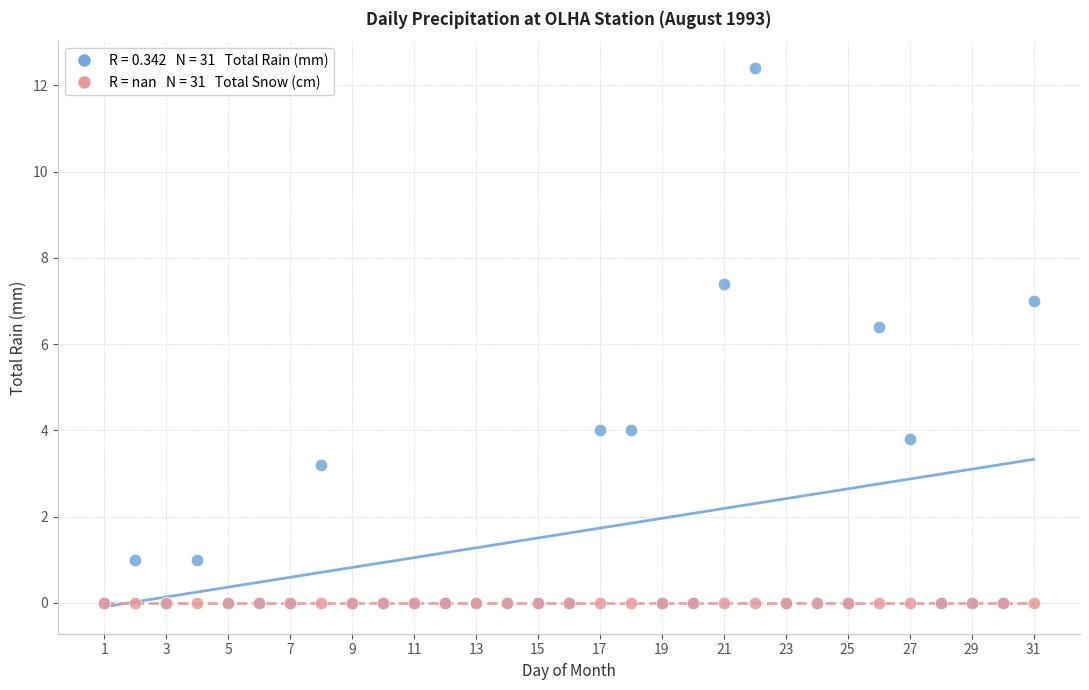

Across all series, what Y value is closest to 6?

6.4